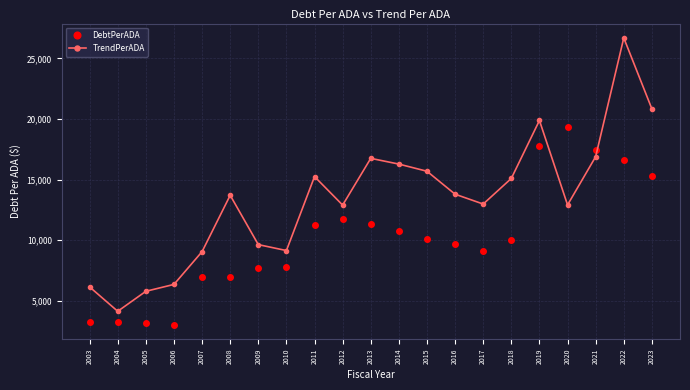

In DebtPerADA, how many points are lower than both neighbors (excluding endpoints)?

2